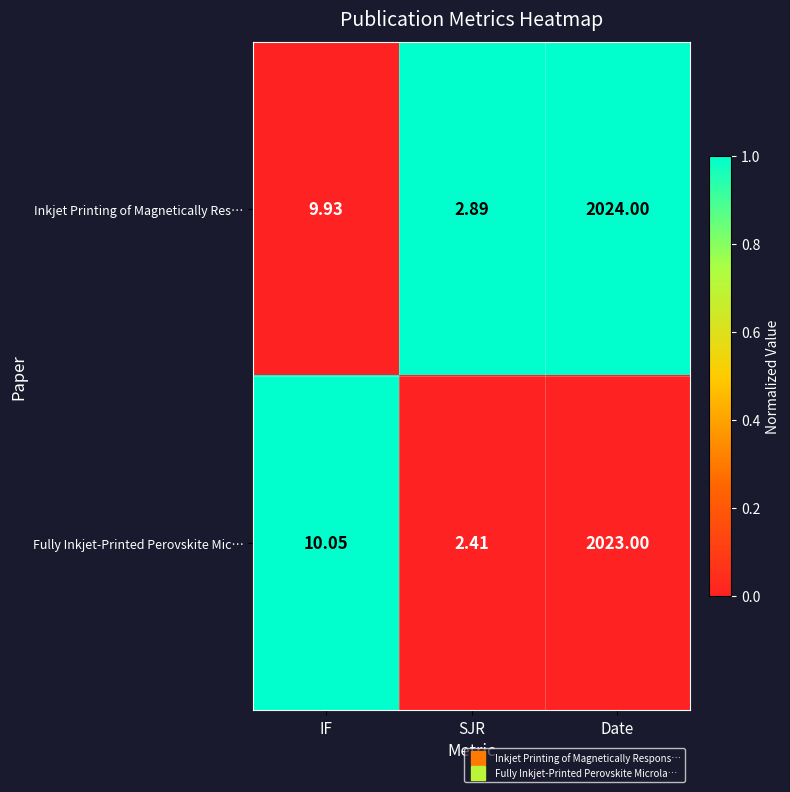

Which series has the widest spread of values?

Inkjet Printing of Magnetically Res…